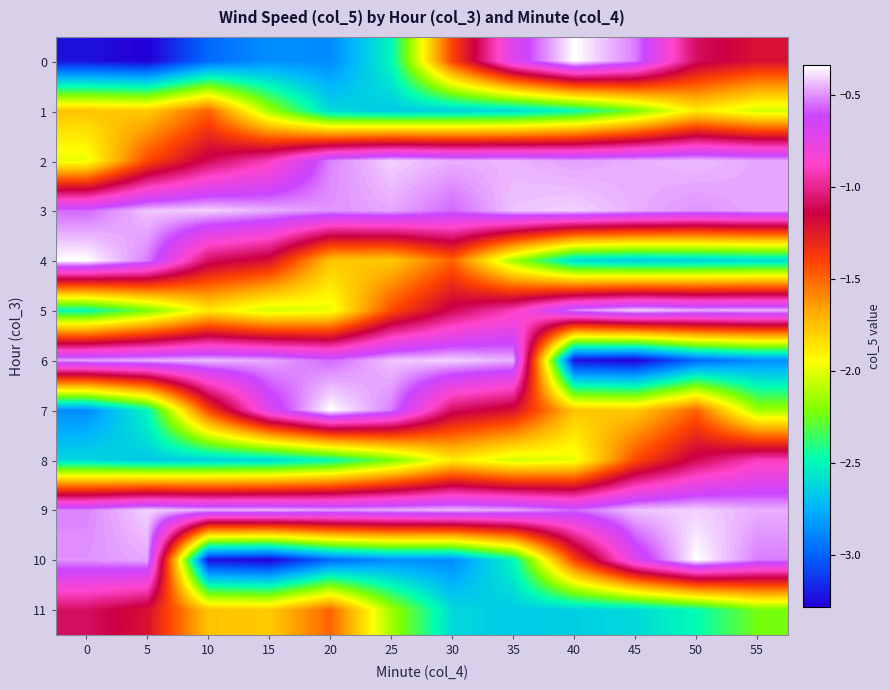

At how many categories does at least one series exceed -1?

12